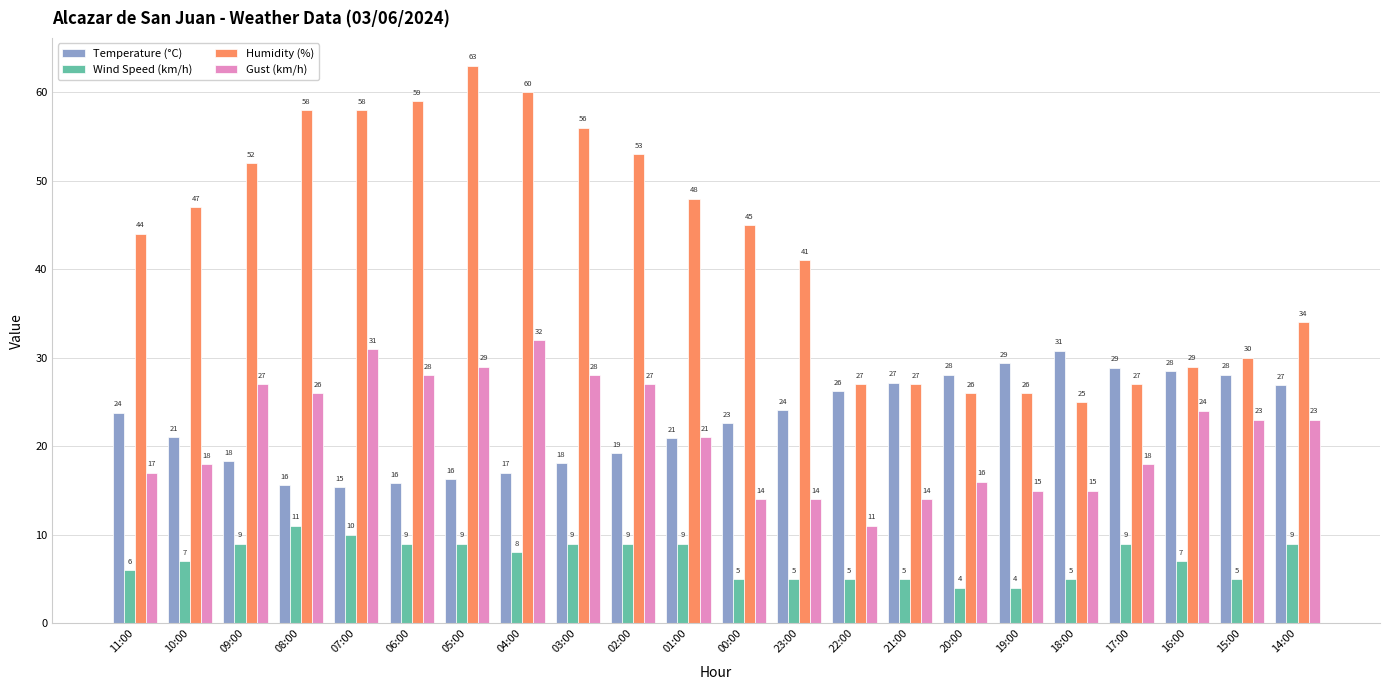

Does the chart contain any negative values?

No